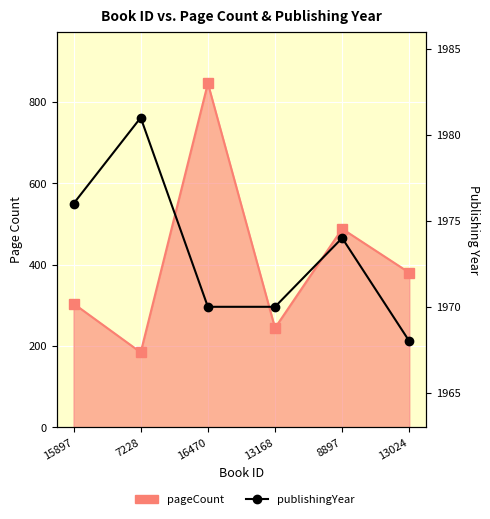

Between 13168 and 8897, which series saw the biggest shift?

pageCount